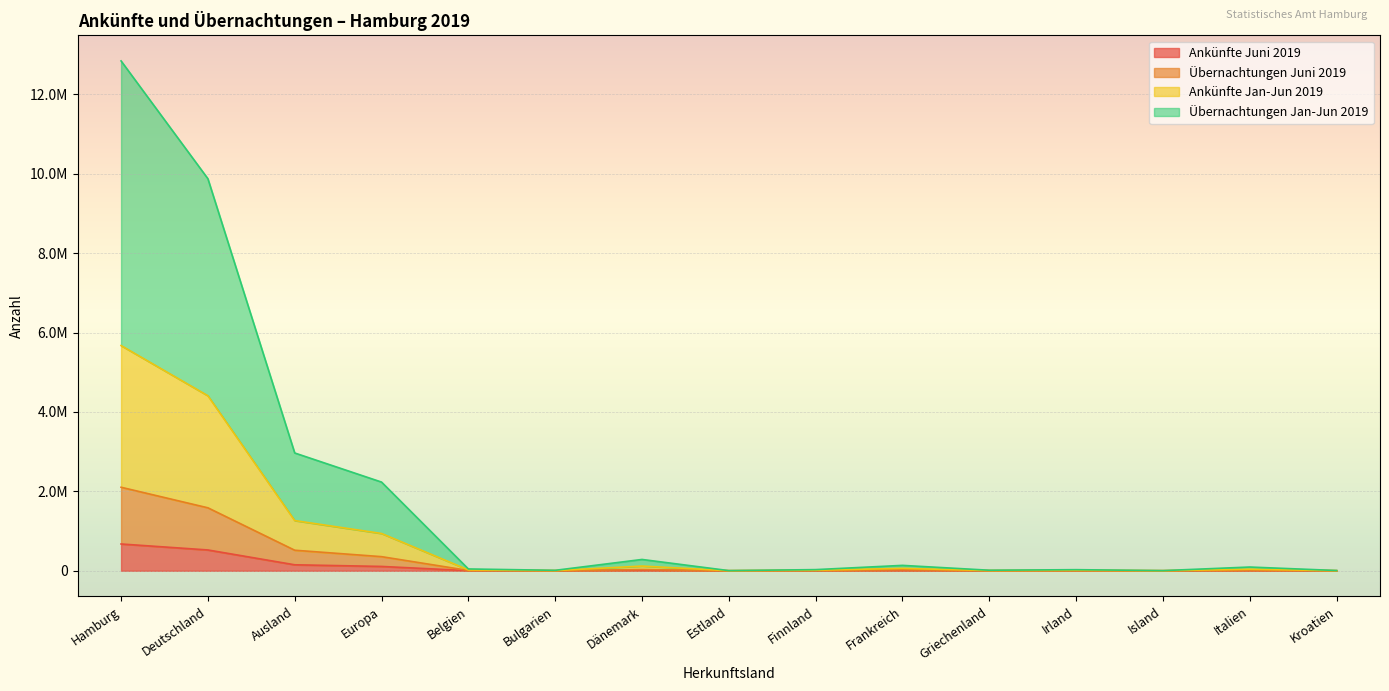

Which series has the largest total across all categories?

Übernachtungen Jan-Jun 2019